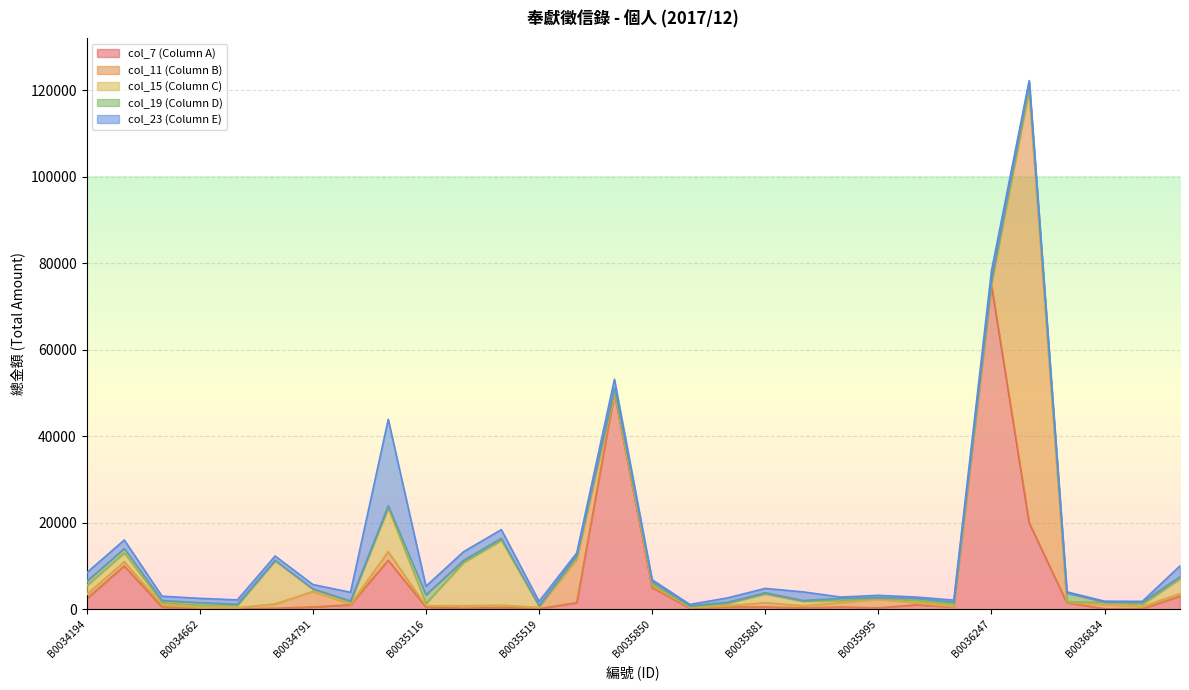

Rank the series at B0035116 from highest to lowest value.

col_19, col_23, col_7, col_15, col_11